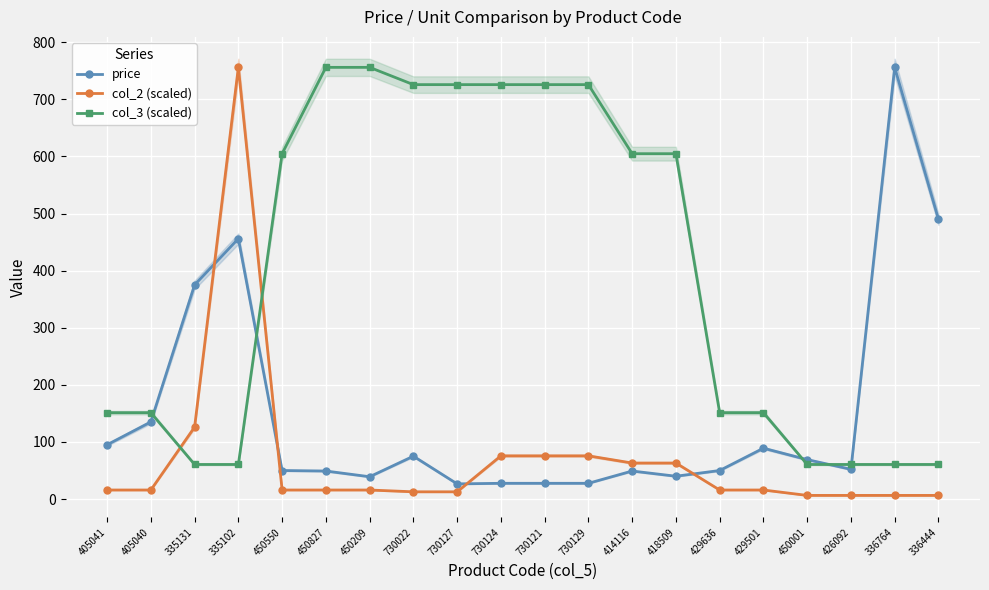

What value does the col_3 (scaled) series have at 335102?

60.5